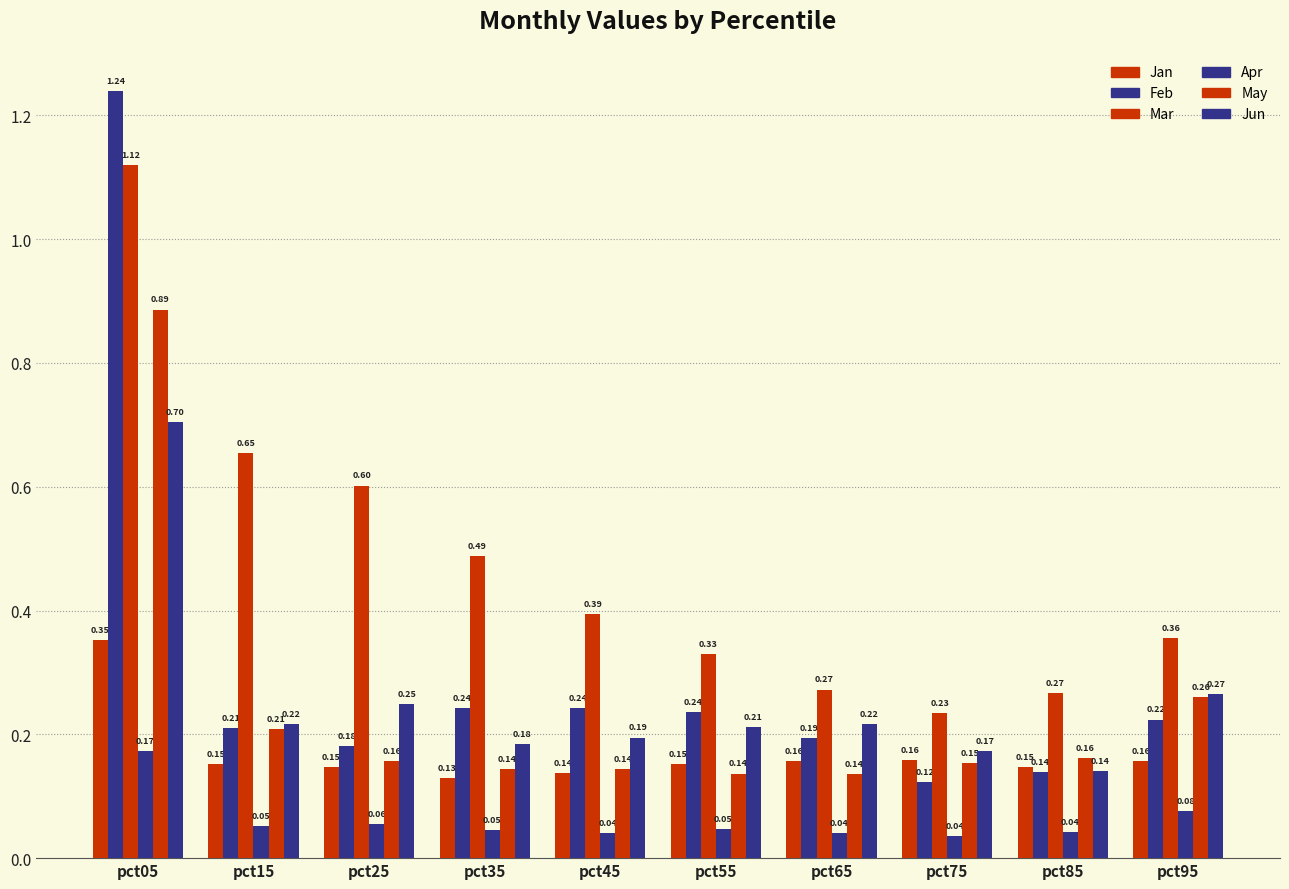

Are the bars grouped side by side (vs. stacked)?

Yes